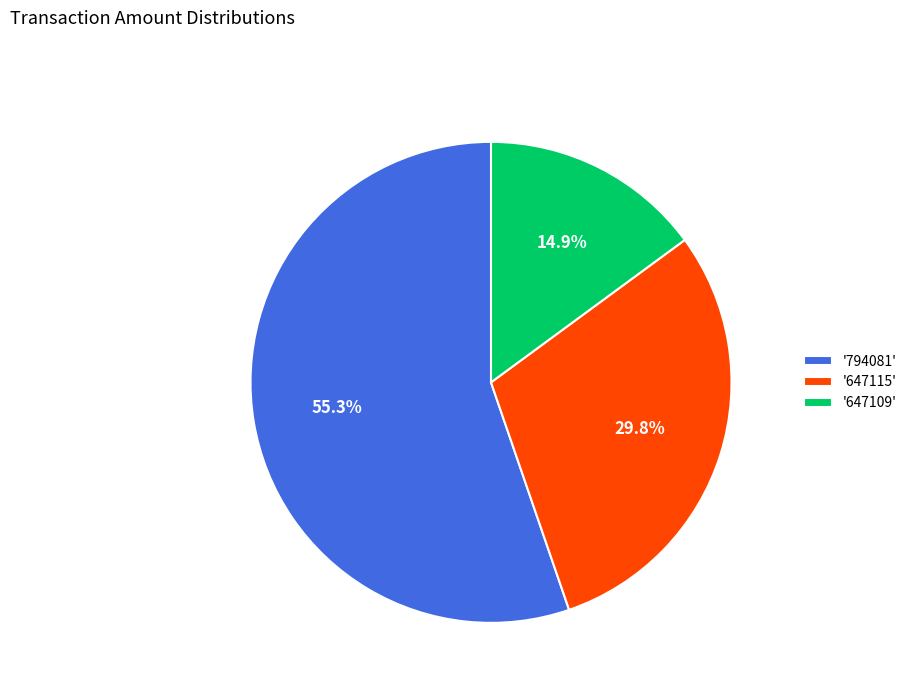

How much of the chart is everything except '794081'?

44.7%